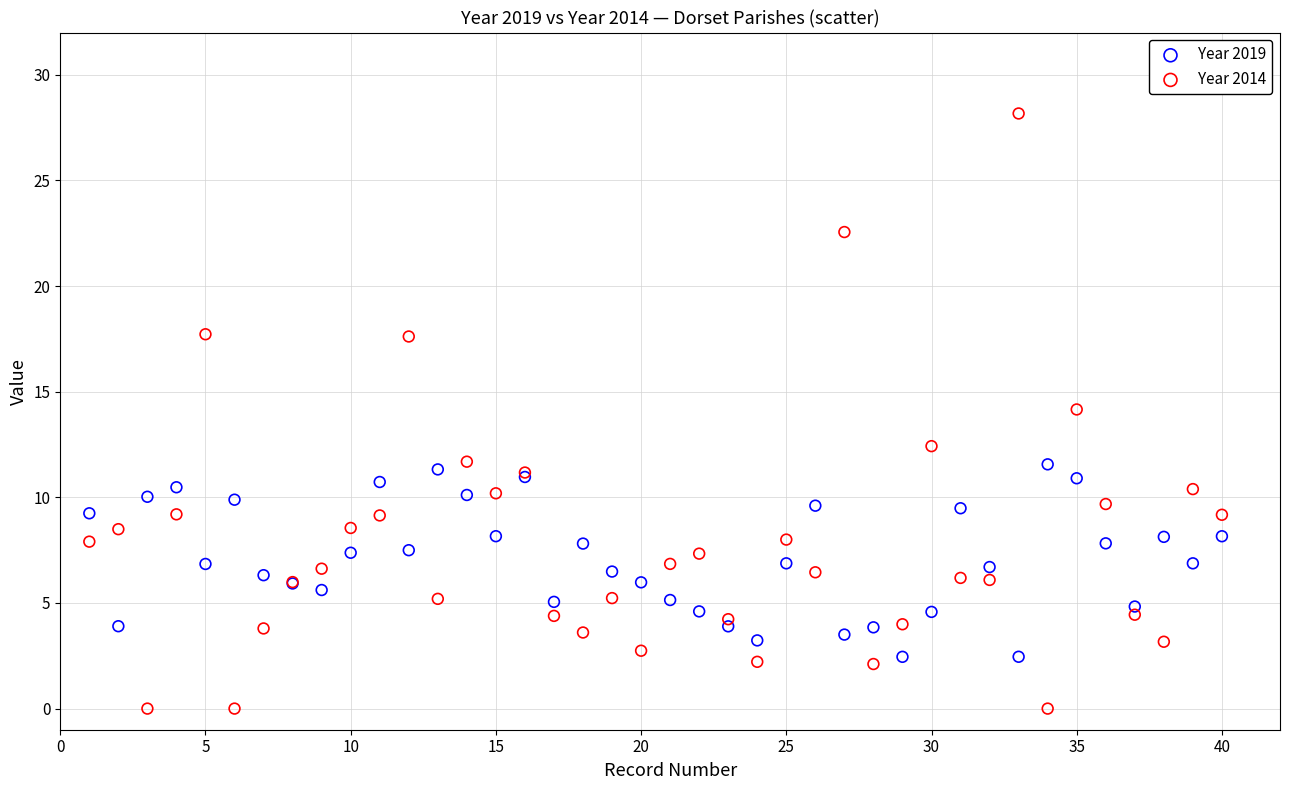

Which series has the widest spread of Y values?

Year 2014